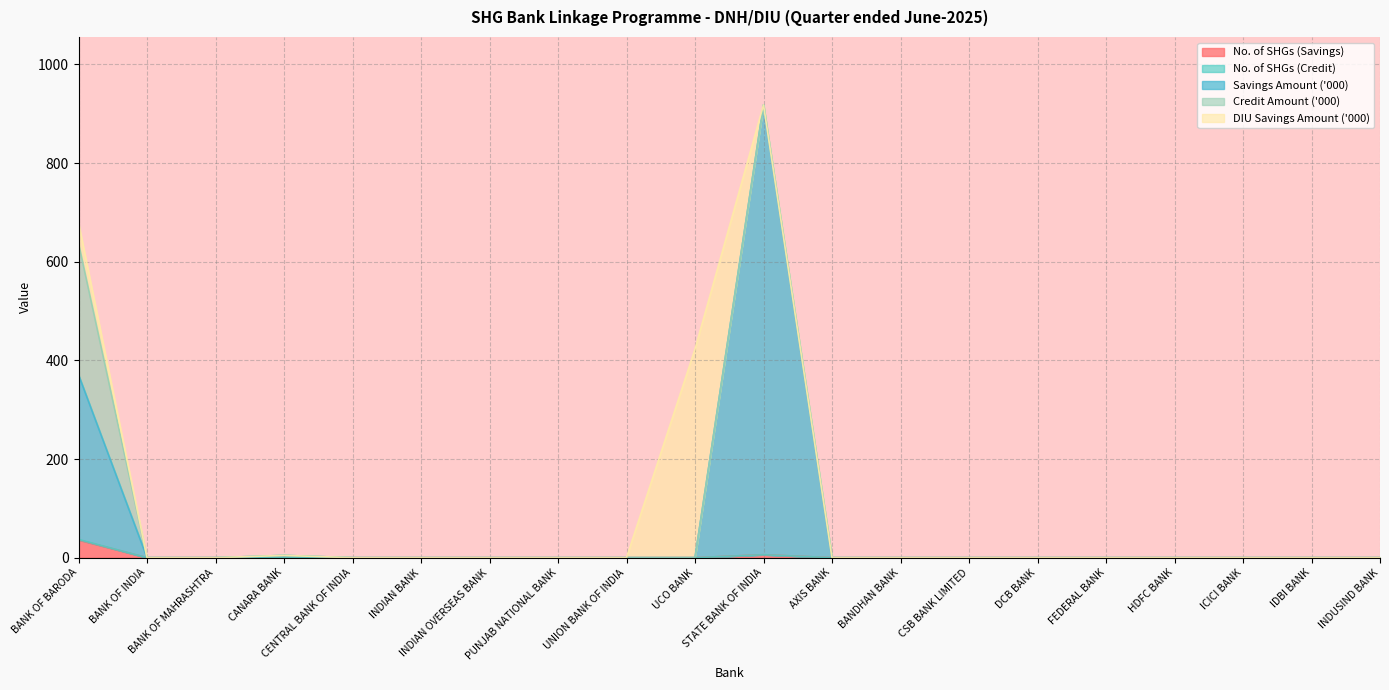

What is the difference between the second highest and minimum values in the No. of SHGs (Credit) series?

6.0